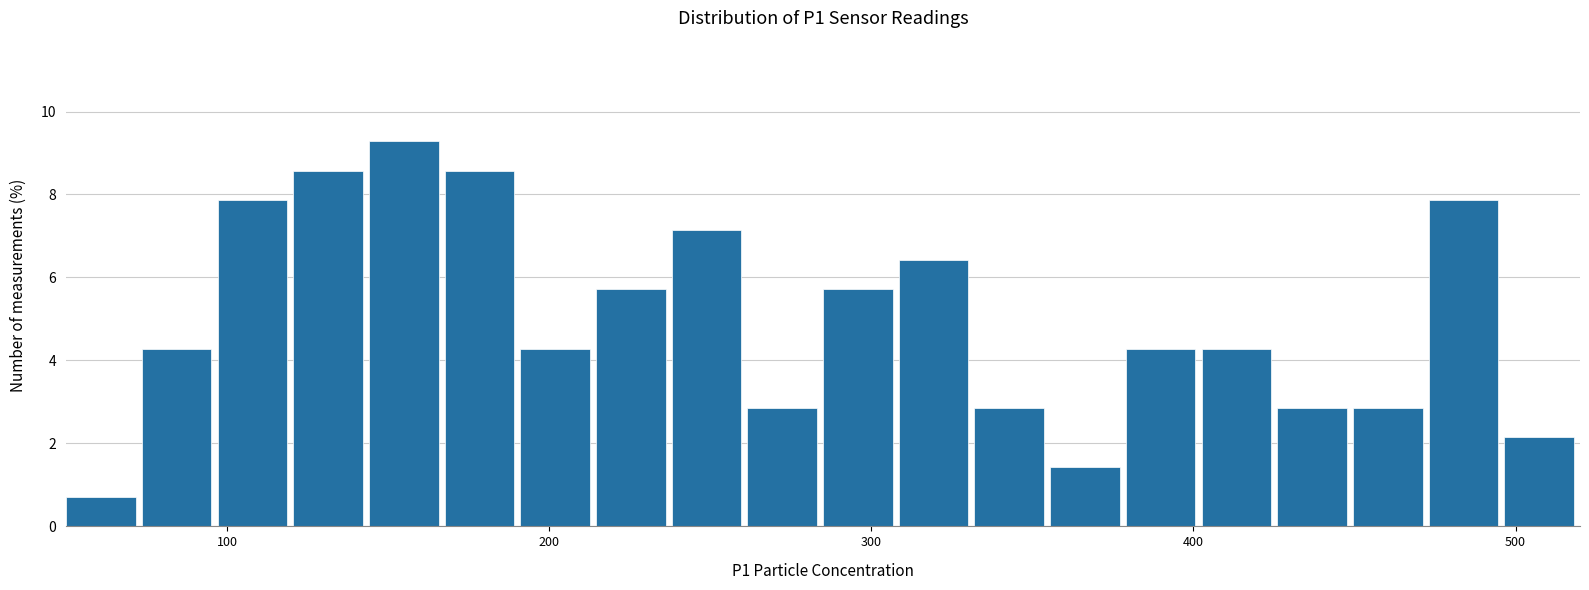

Read against the x-axis, roughly where is the centre of the tallest bar?

150